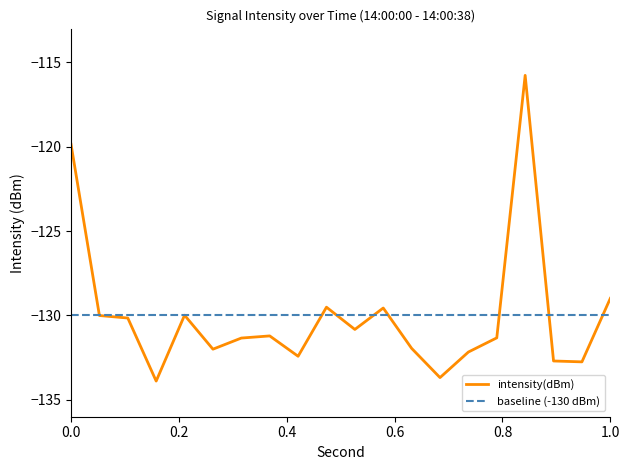

What is the minimum value for intensity(dBm)?

-133.9